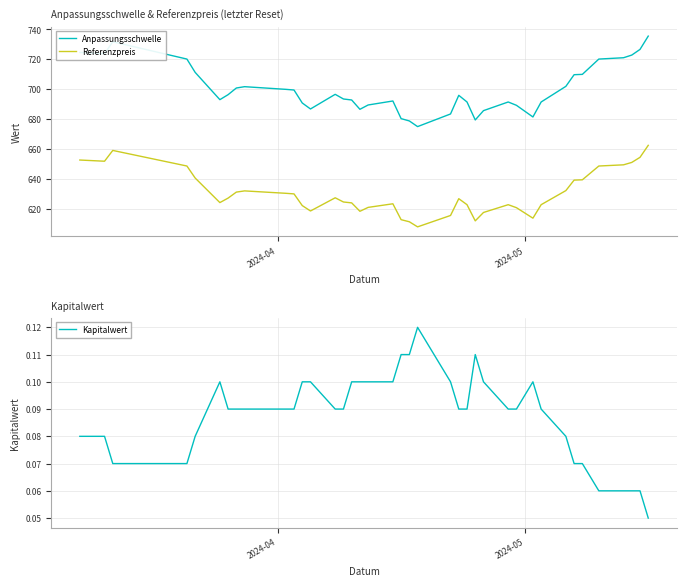

What is the maximum value for Referenzpreis?

662.6